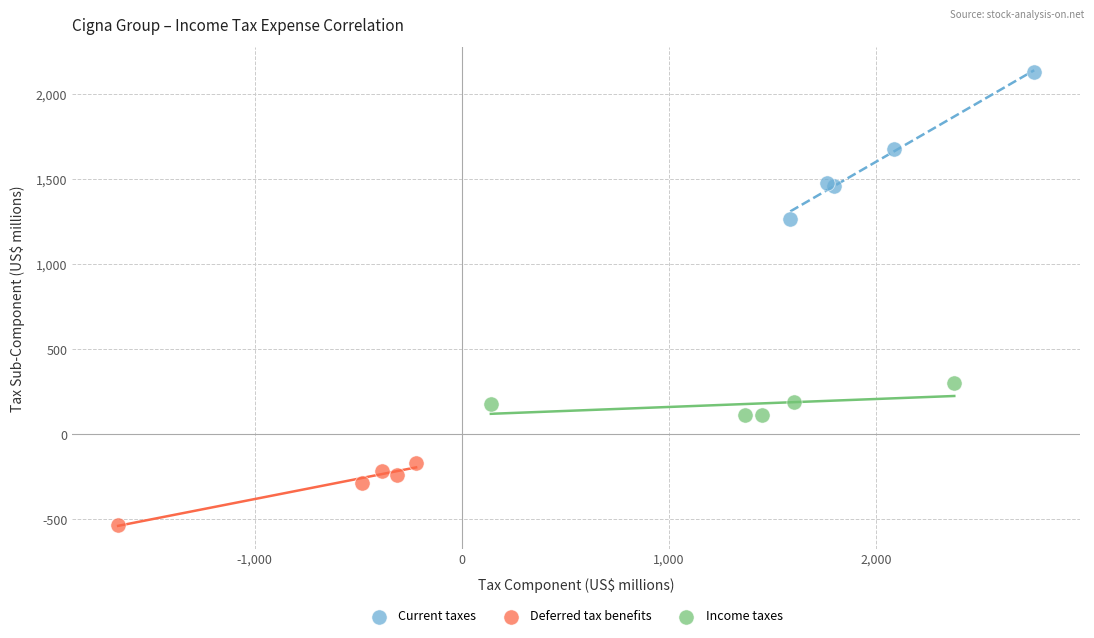

What are all the series names shown in the legend?

Current taxes, Deferred tax benefits, Income taxes